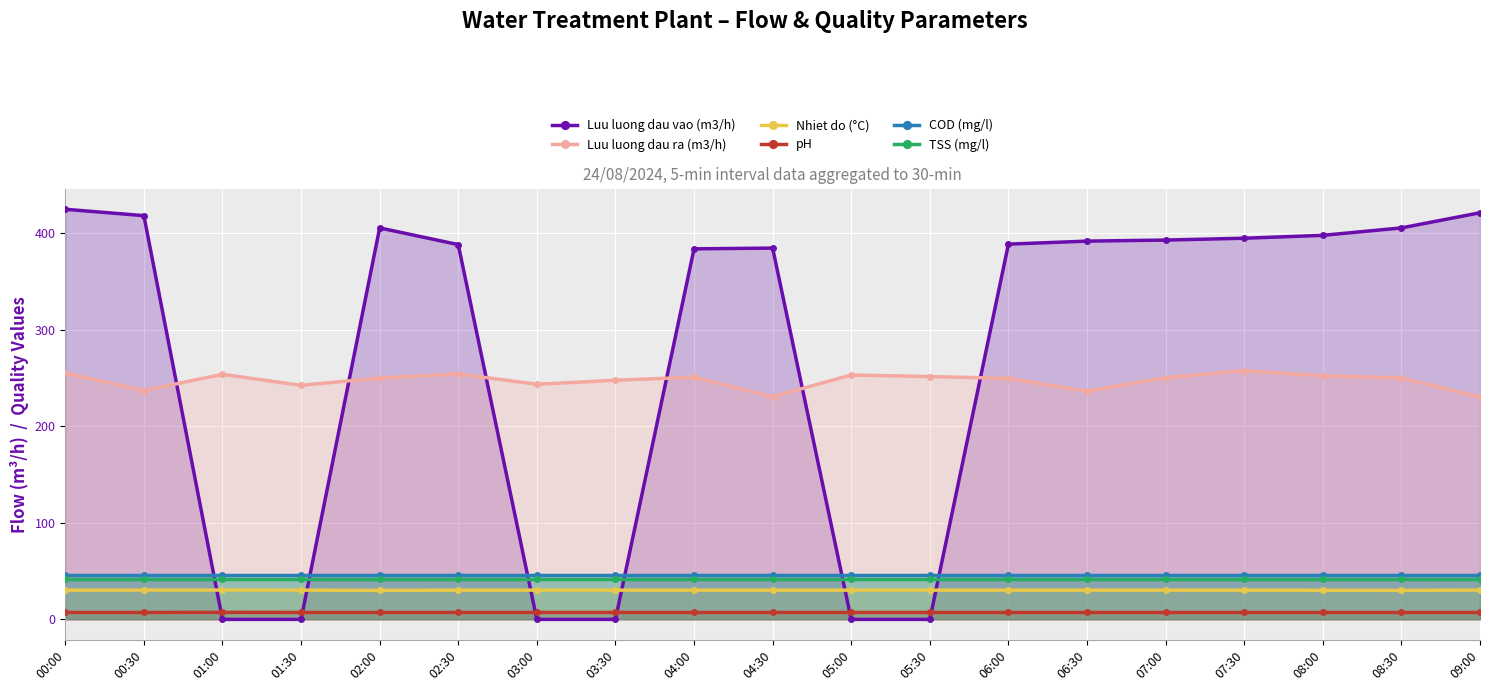

True or false: Luu luong dau ra (m3/h) and Nhiet do (°C) intersect in this chart.

False